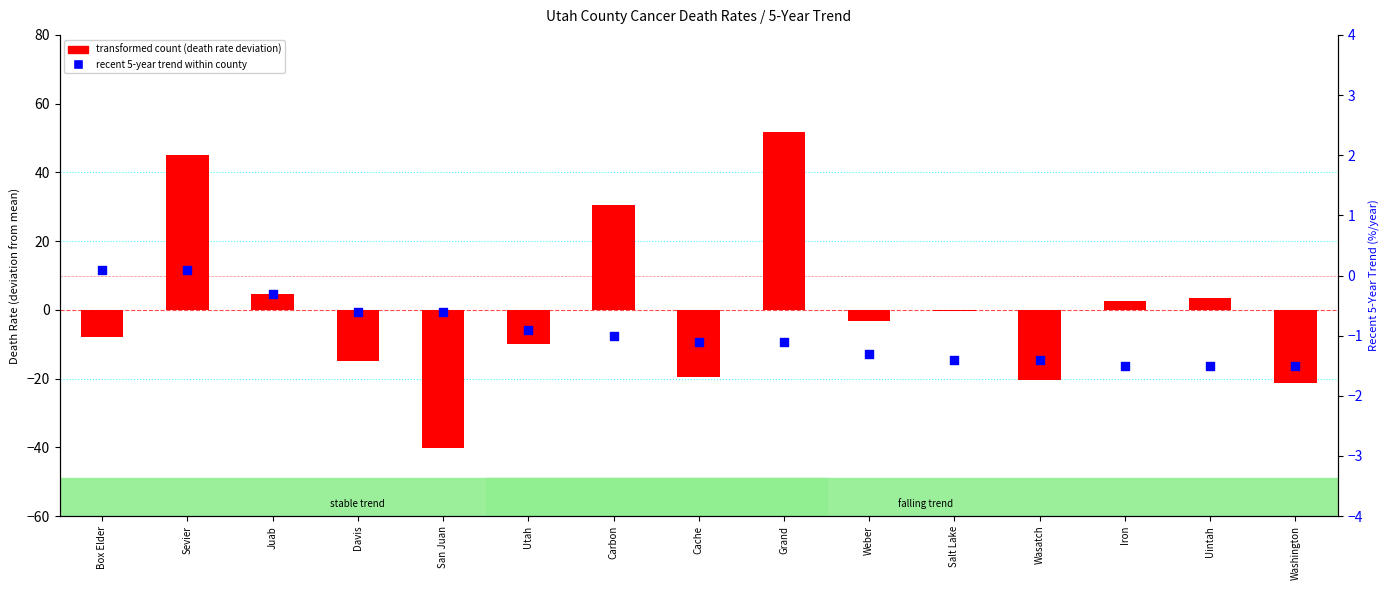

Which series has the largest total across all categories?

transformed count (death rate - mean)